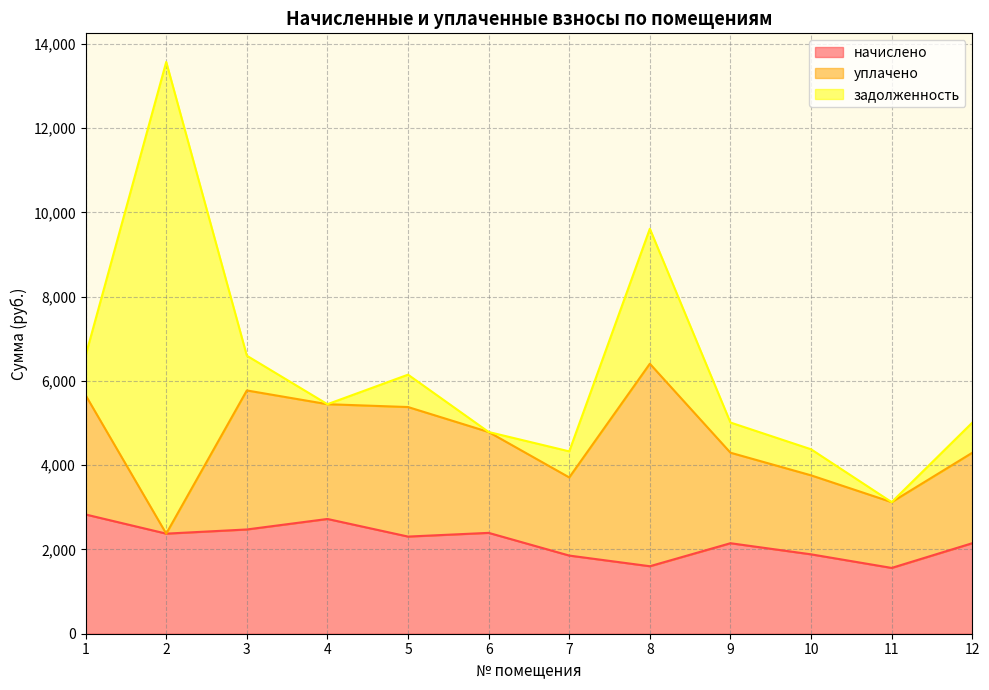

At 9, list the series in order from smallest to largest.

задолженность, начислено, уплачено